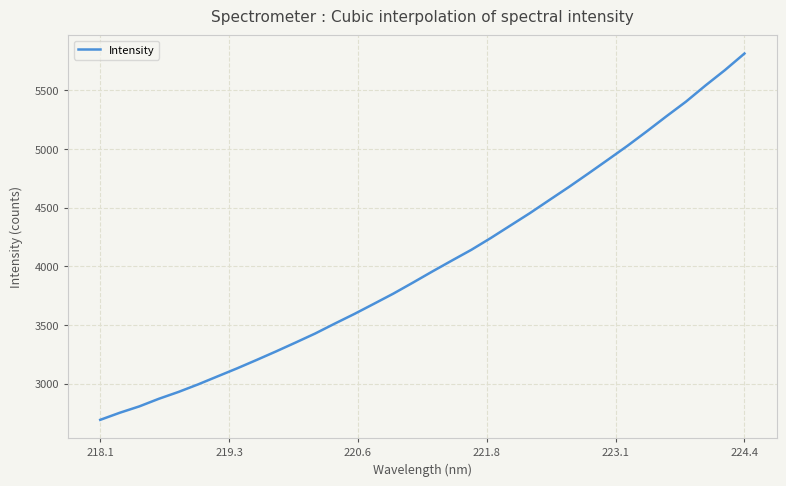

What is the sum of all values?

136904.6